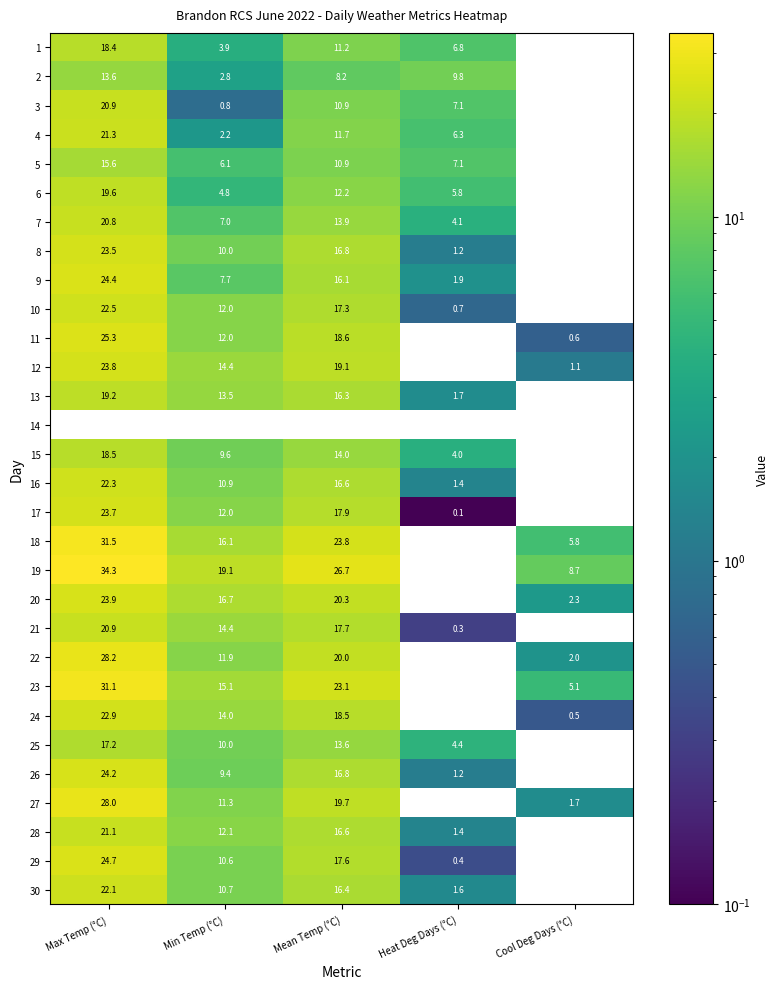

Is the value of 6 at Mean Temp (°C) greater than the value of 8 at Min Temp (°C)?

Yes